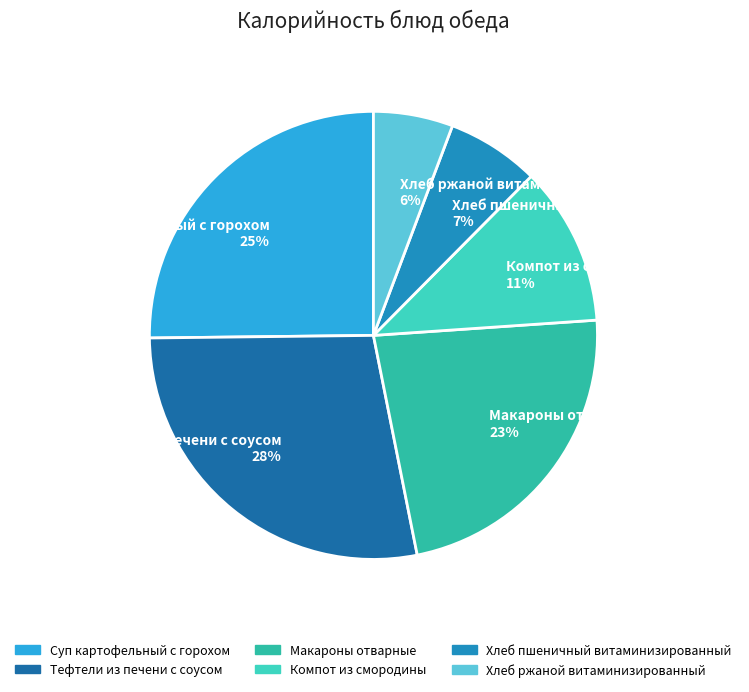

To the nearest percent, what is the difference between the largest and smallest slice percentages?

22%